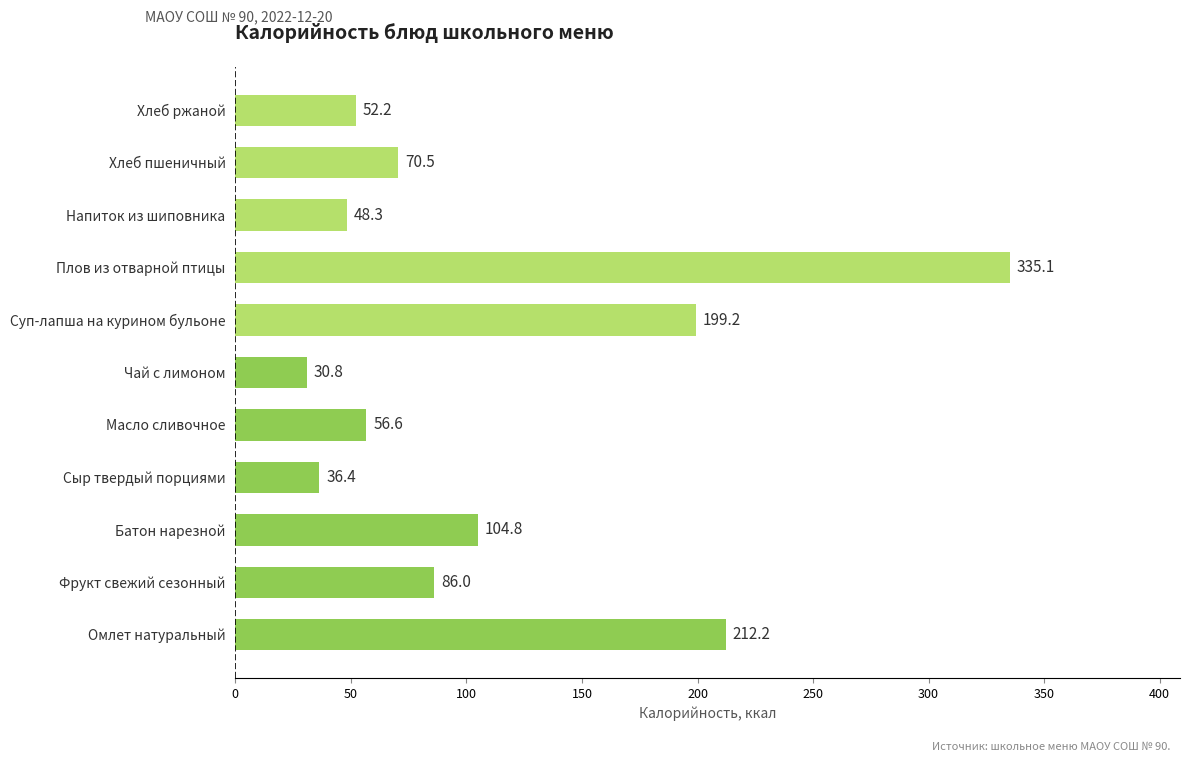

The value at Суп-лапша на курином бульоне is 199.2. True or false?

True